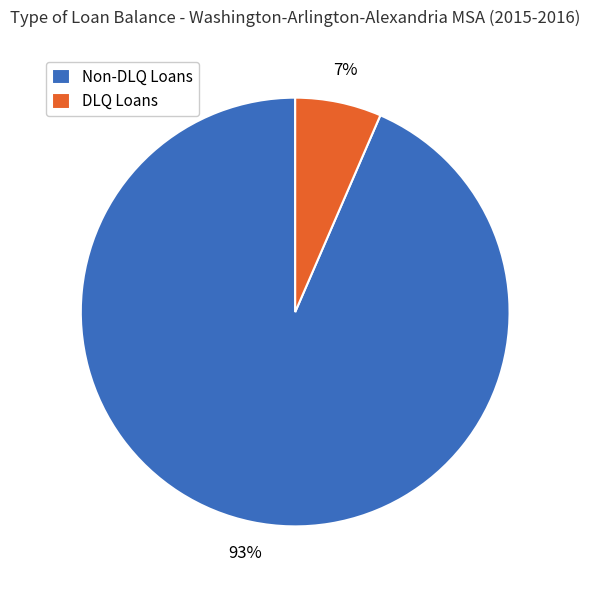

Which category has the biggest portion of the pie?

Non-DLQ Loans